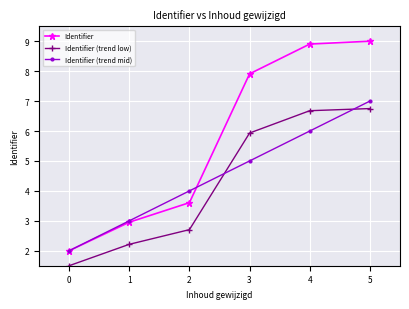

How many lines are shown in the chart?

3